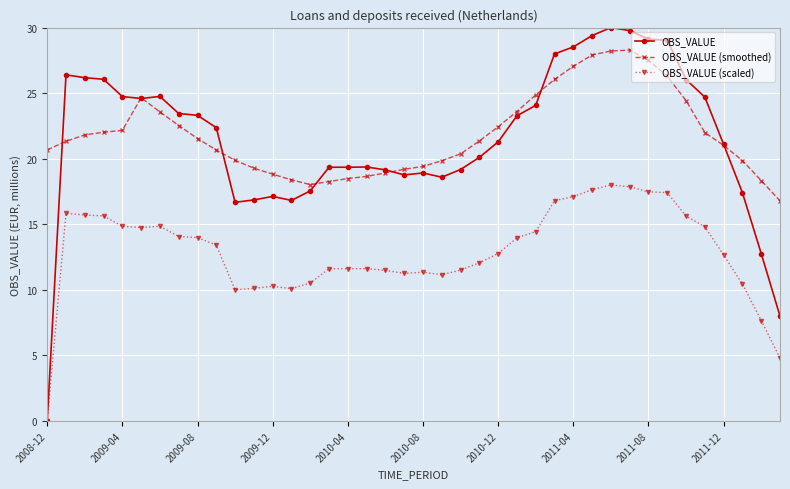

How many values in OBS_VALUE are above zero?

39